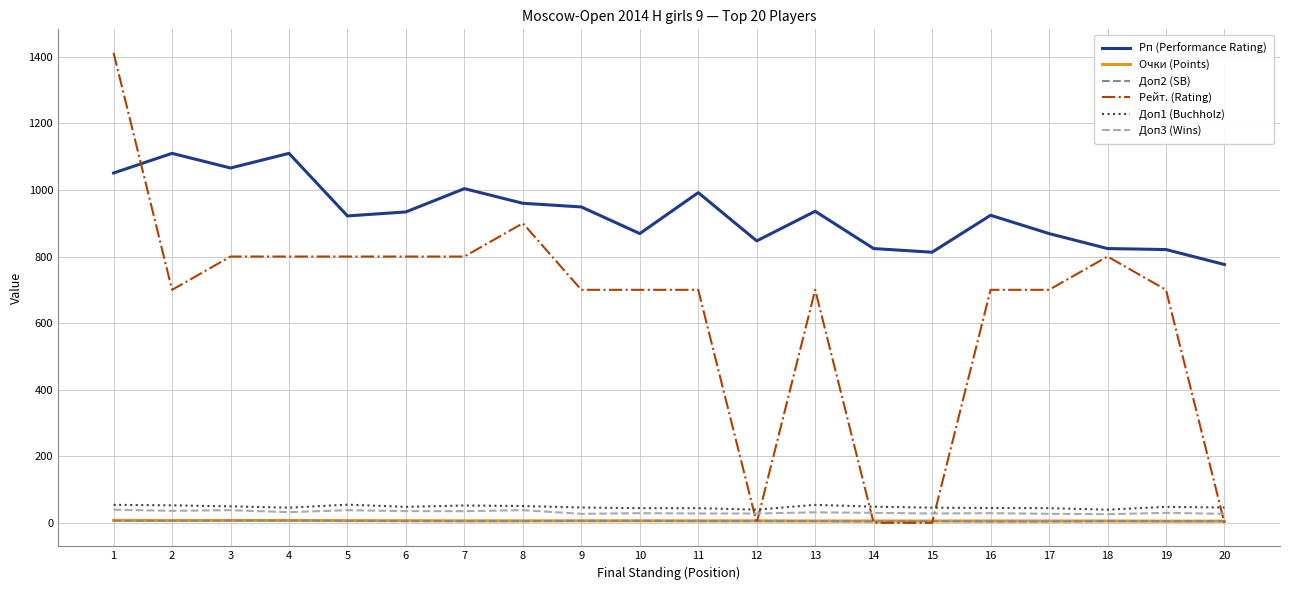

True or false: Рп (Performance Rating) has more than 2 interior local peaks.

True